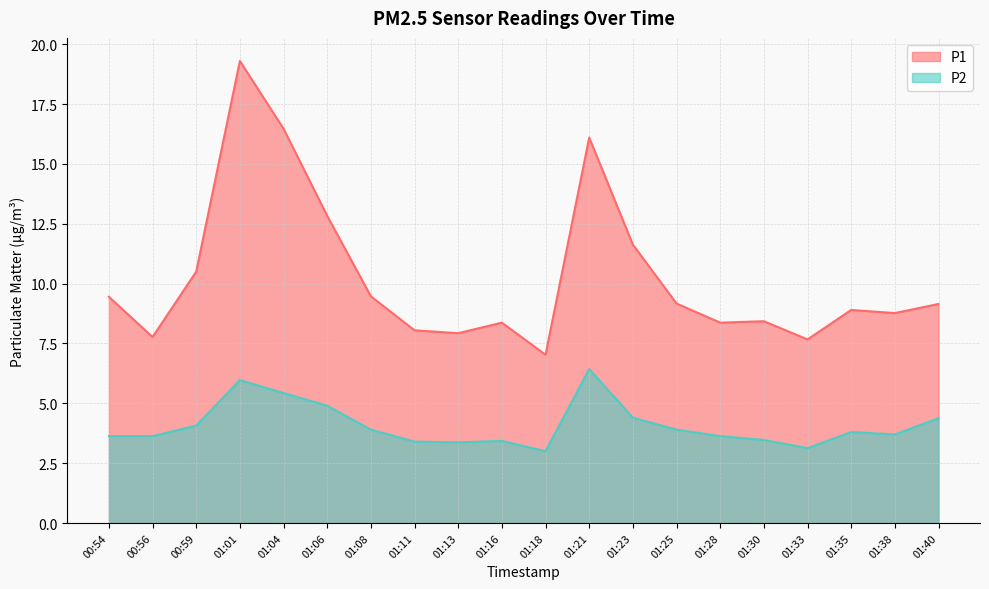

True or false: P2 and P1 cross at least once.

False